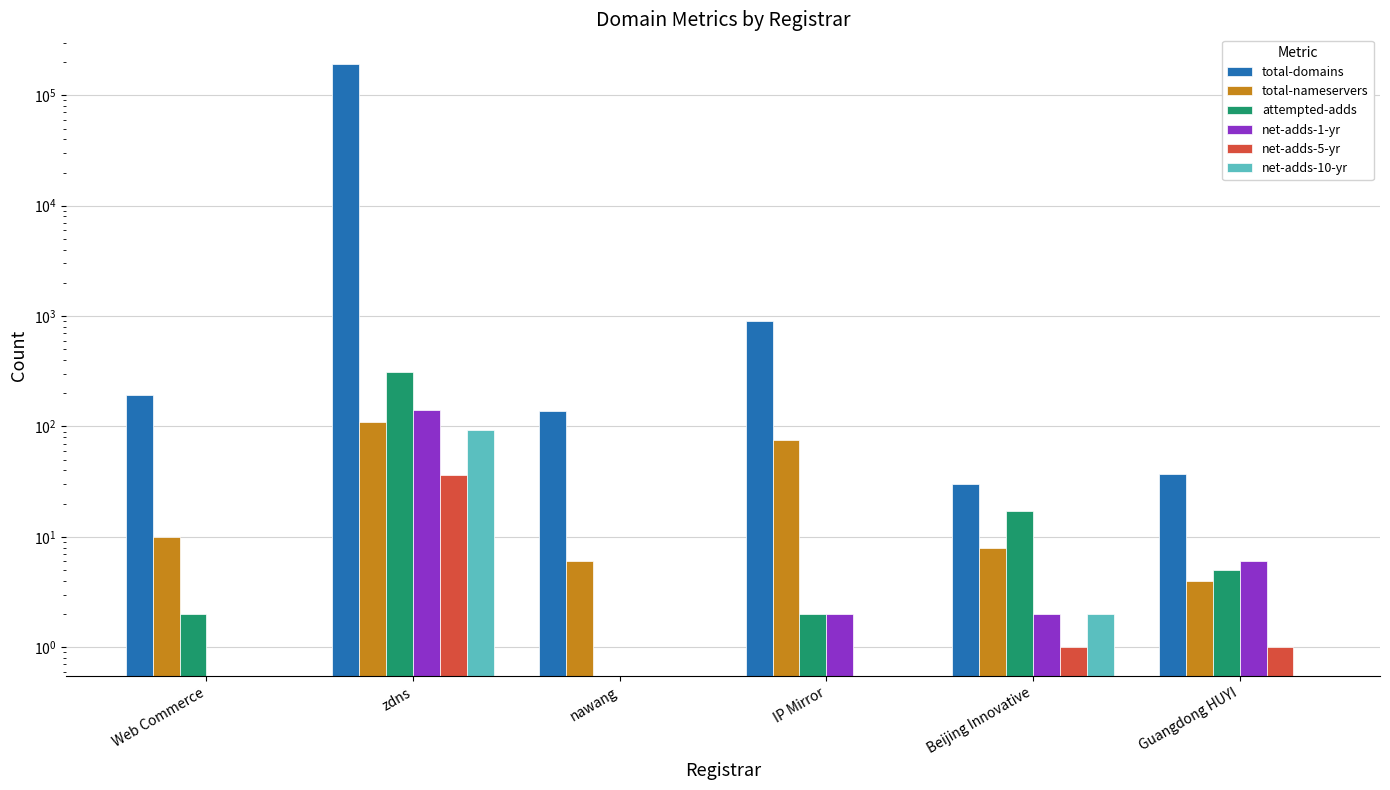

The value of net-adds-1-yr at zdns is 142. True or false?

True